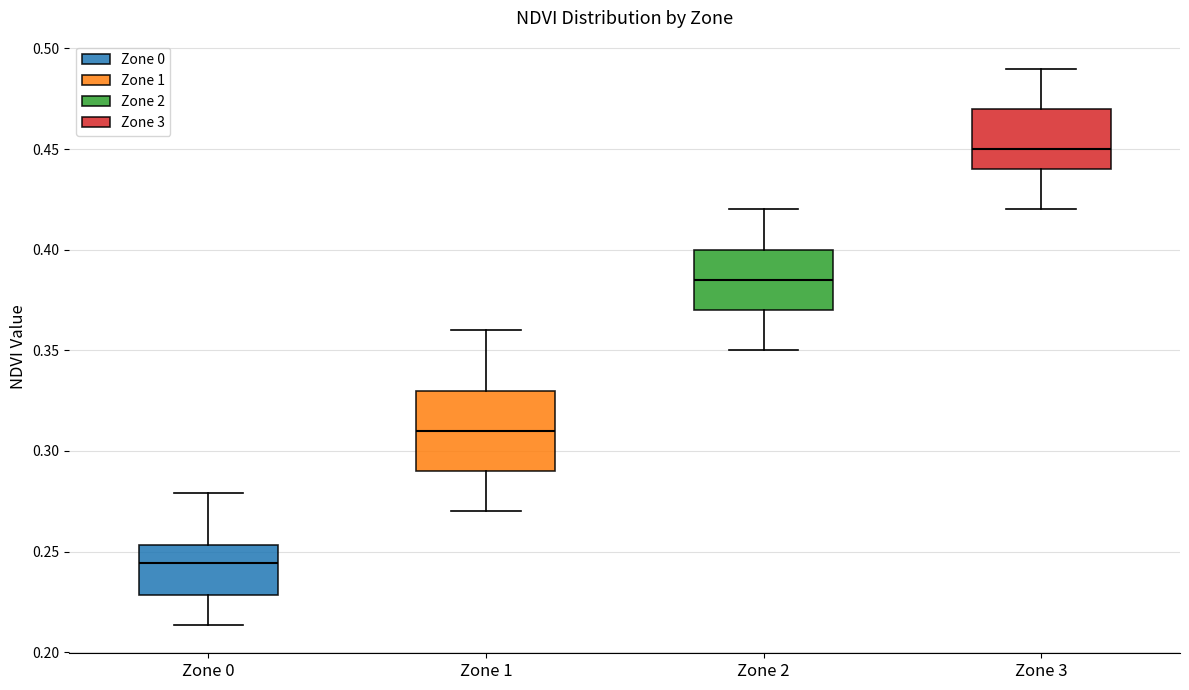

Which box's median line is the highest?

Zone 3